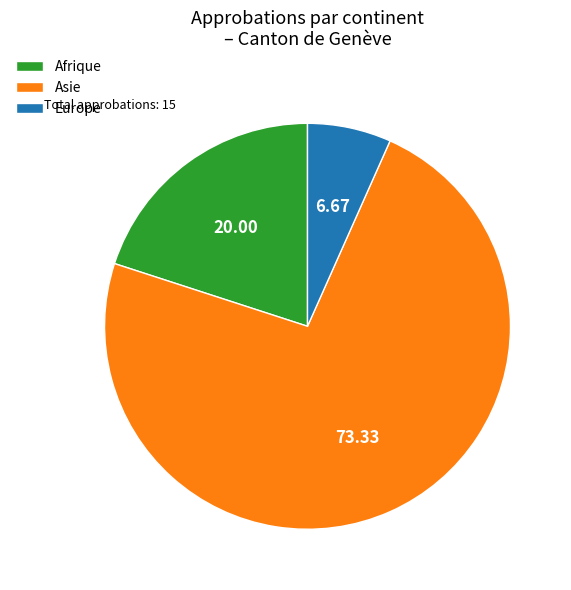

Is the sum of Afrique and Asie greater than half?

Yes